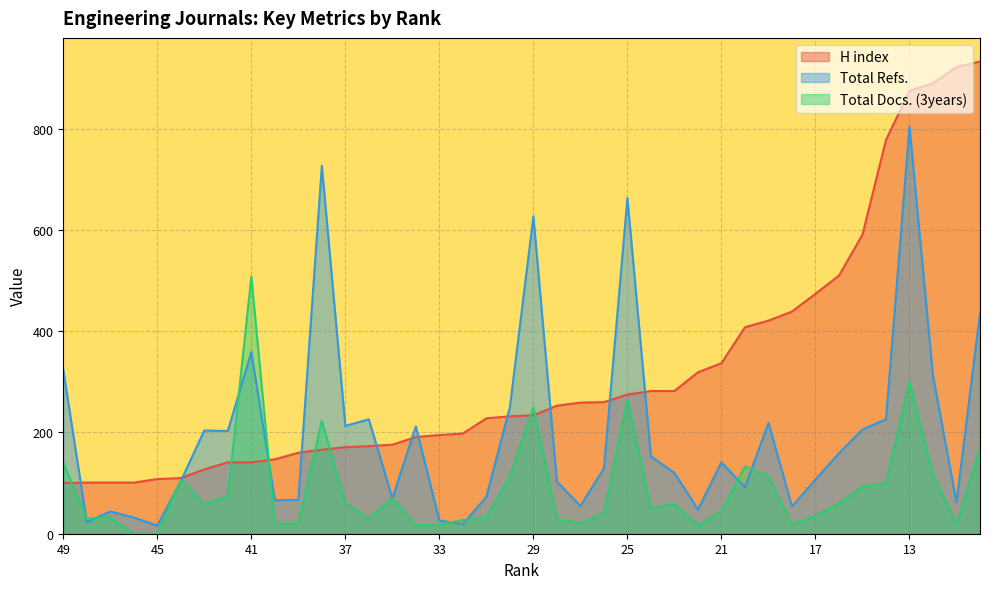

True or false: Total Refs. has more than 0 interior local peaks.

True